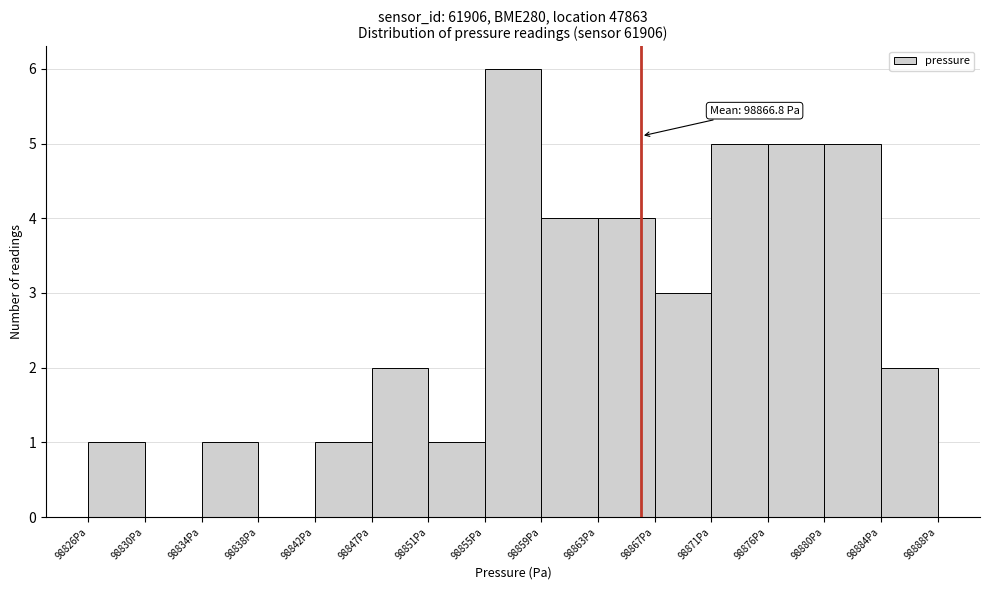

Reading left to right, what are all the values shown in this chart?

98826Pa=1	98830Pa=0	98834Pa=1	98838Pa=0	98842Pa=1	98847Pa=2	98851Pa=1	98855Pa=6	98859Pa=4	98863Pa=4	98867Pa=3	98871Pa=5	98876Pa=5	98880Pa=5	98884Pa=2